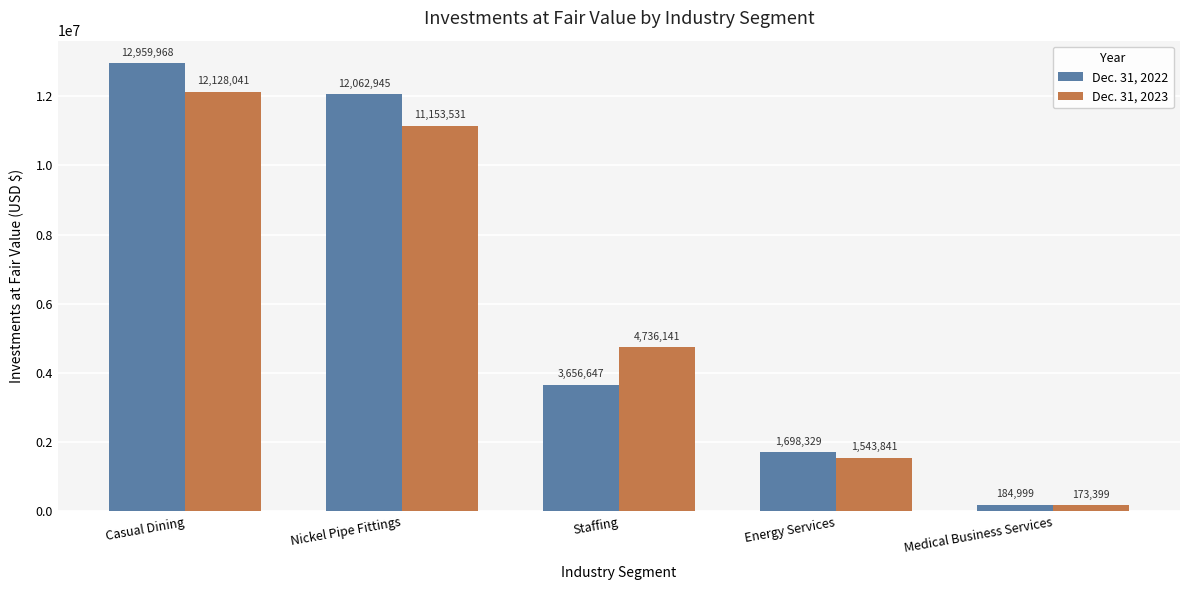

Which series has the widest spread of values?

Dec. 31, 2022